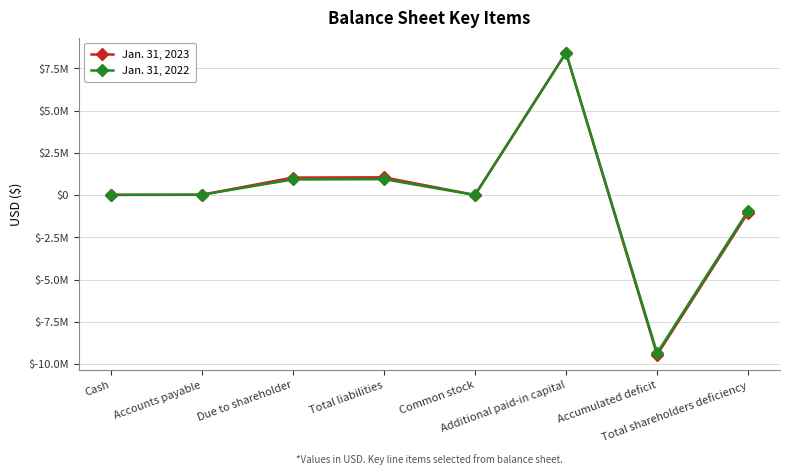

List the series in order of their overall mean, lowest first.

Jan. 31, 2022, Jan. 31, 2023